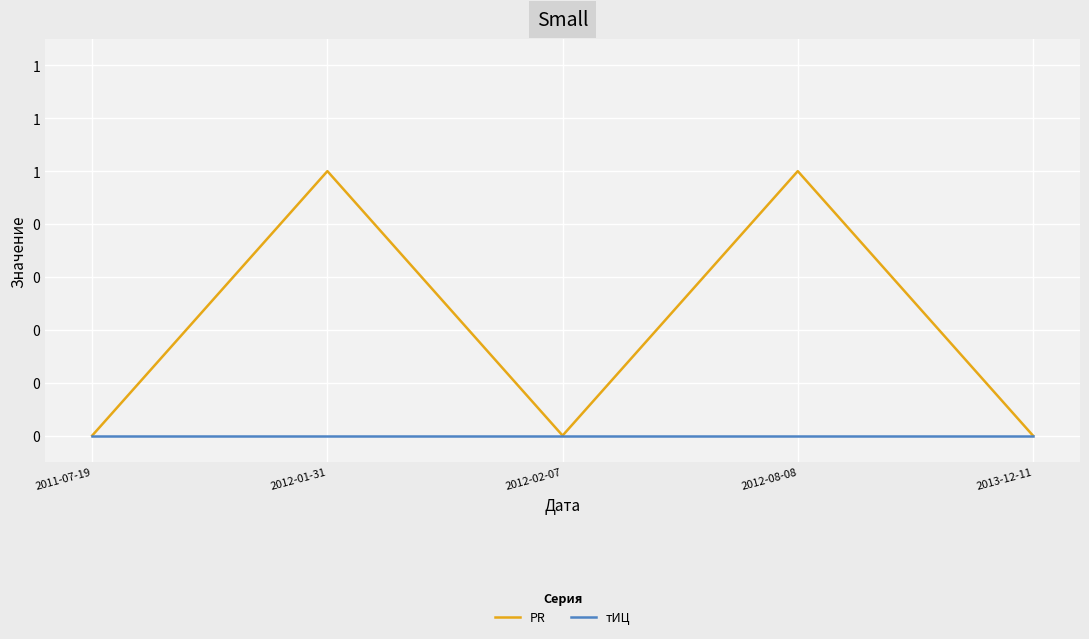

Rank the series by their maximum value, from highest to lowest.

PR, тИЦ